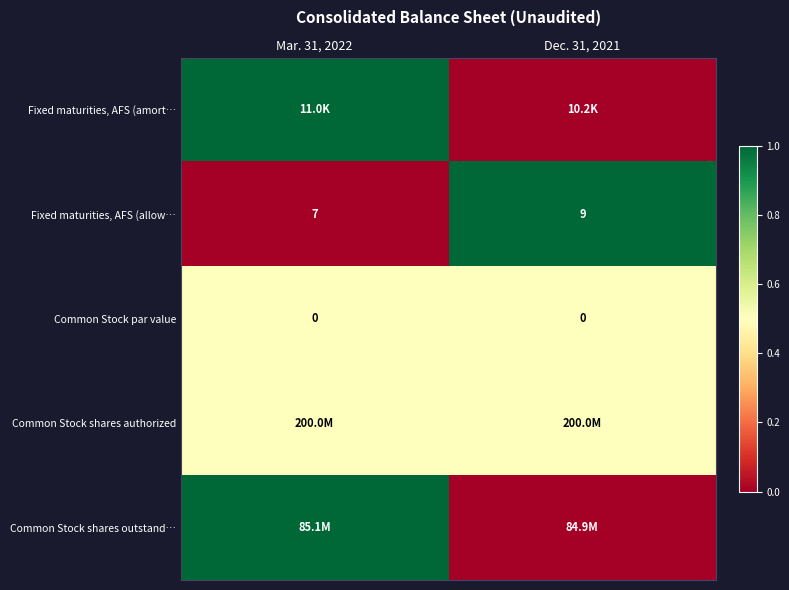

The value of Fixed maturities, AFS (allow… at Dec. 31, 2021 is 9.0. True or false?

True